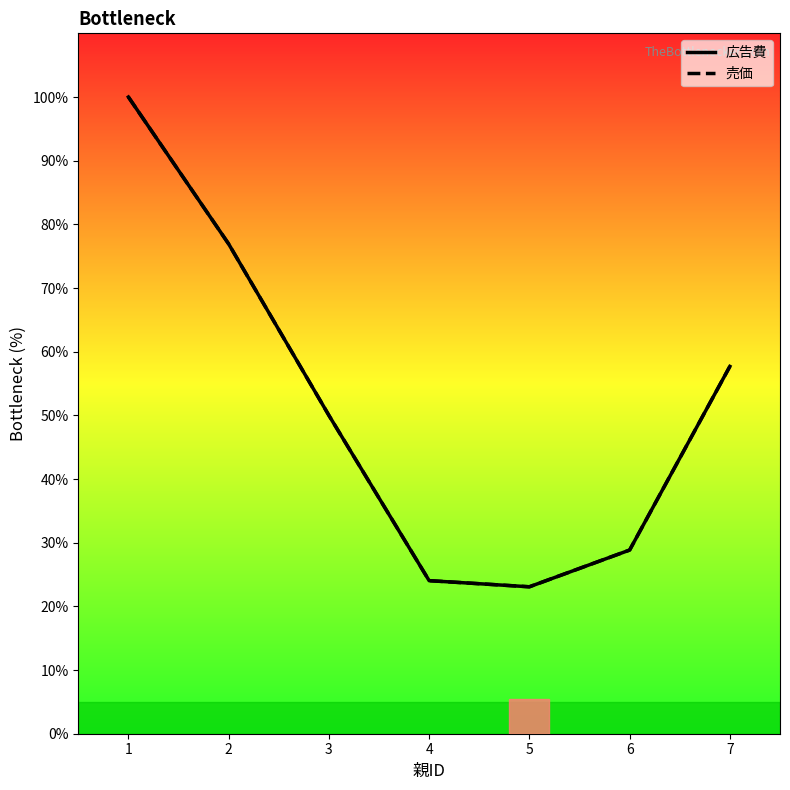

Count the number of categories in the chart.

7